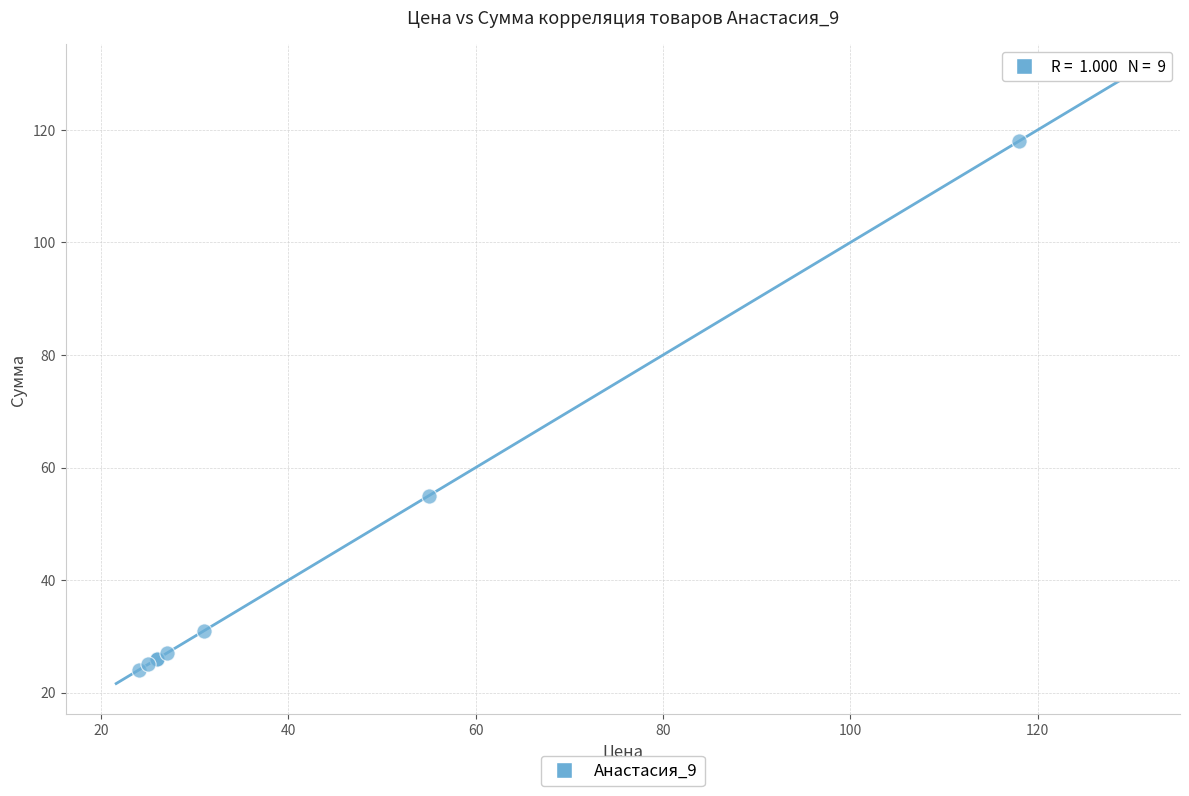

What Y value in the scatter plot is closest to 71?

55